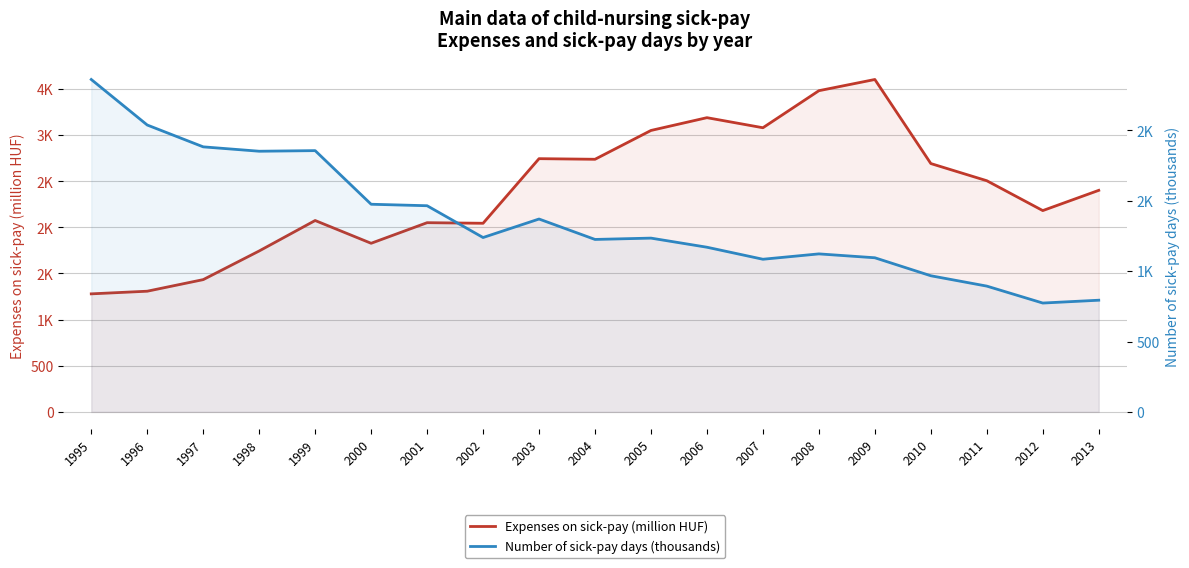

How many categories are shown in the chart?

19